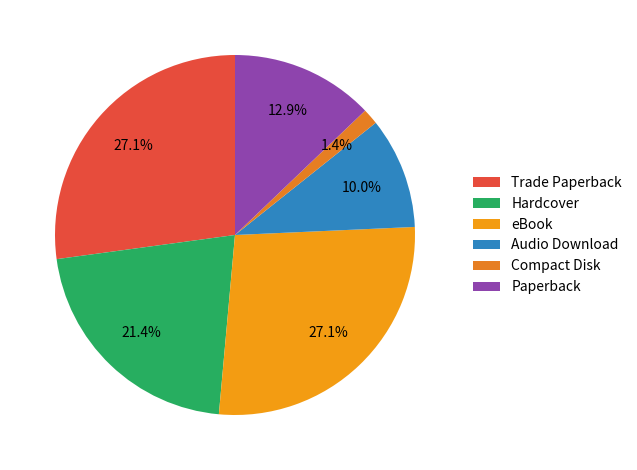

To the nearest percent, what is the difference between the largest and smallest slice percentages?

26%